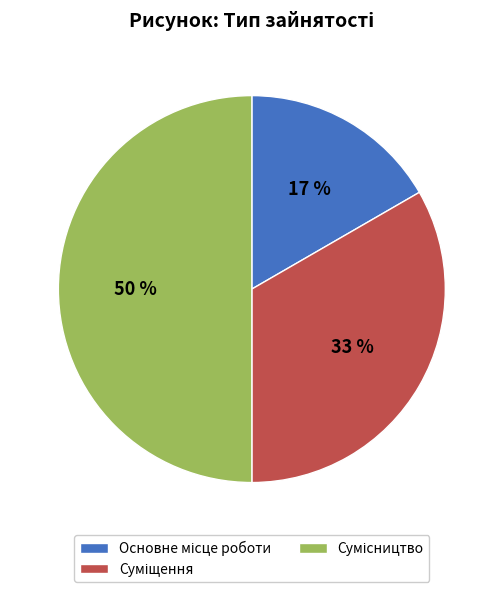

Count the number of slices in the pie.

3